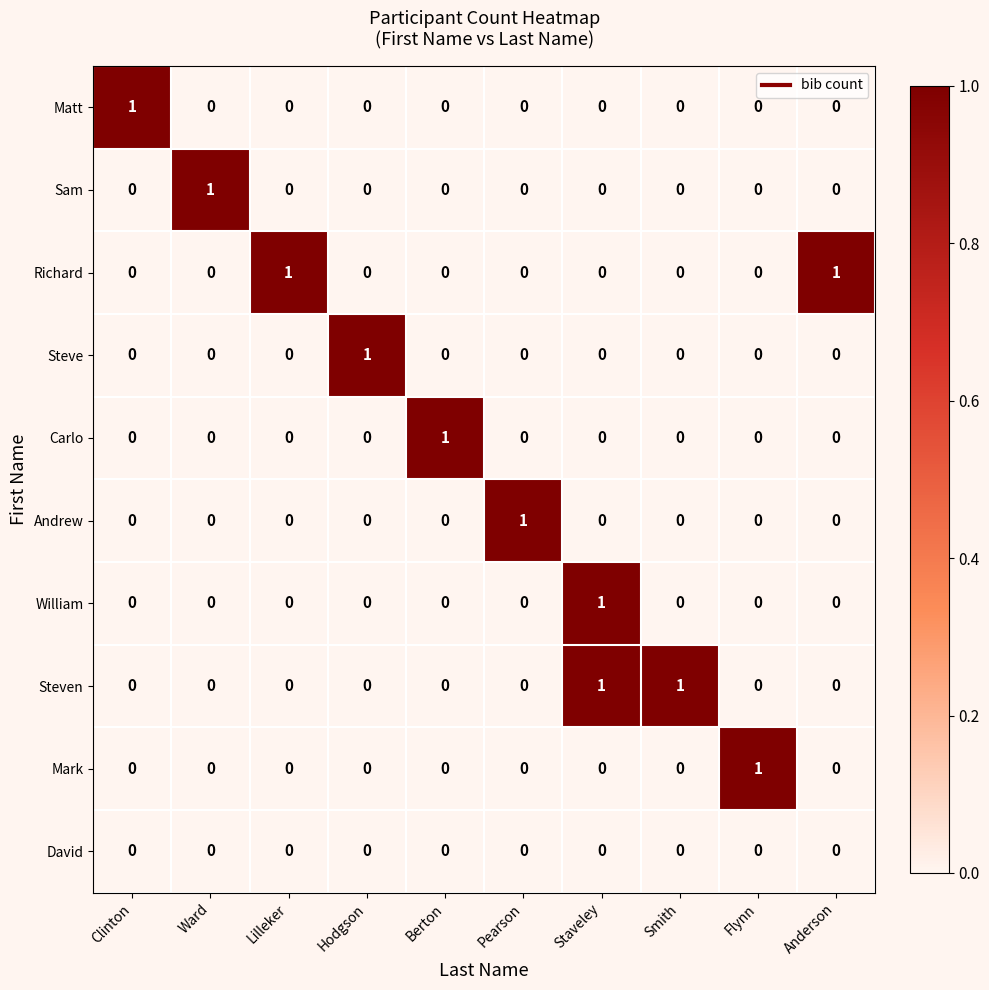

Is it true that William equals 0 at Hodgson?

True